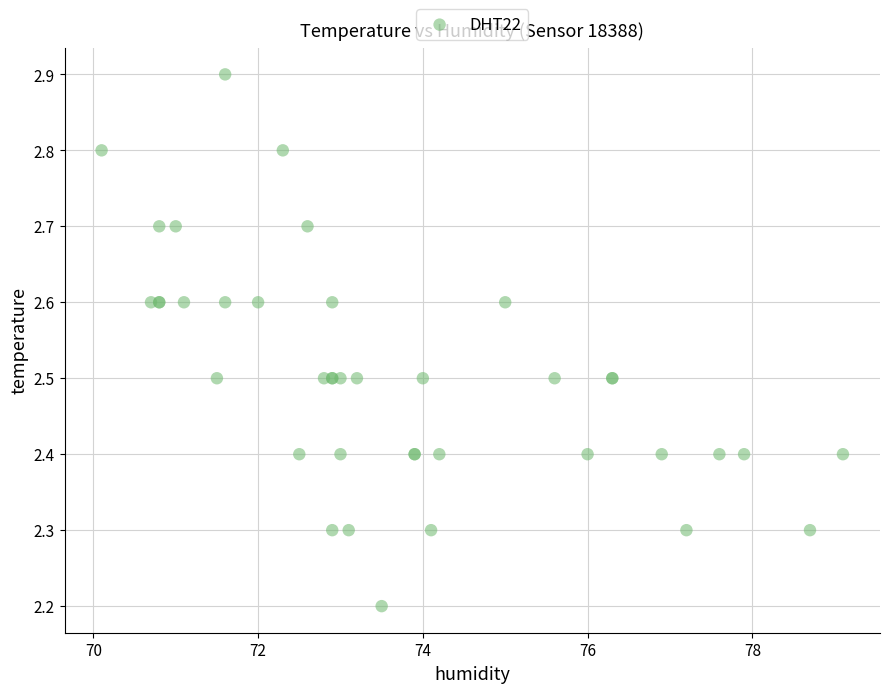

What Y value in the scatter plot is closest to 2?

2.2